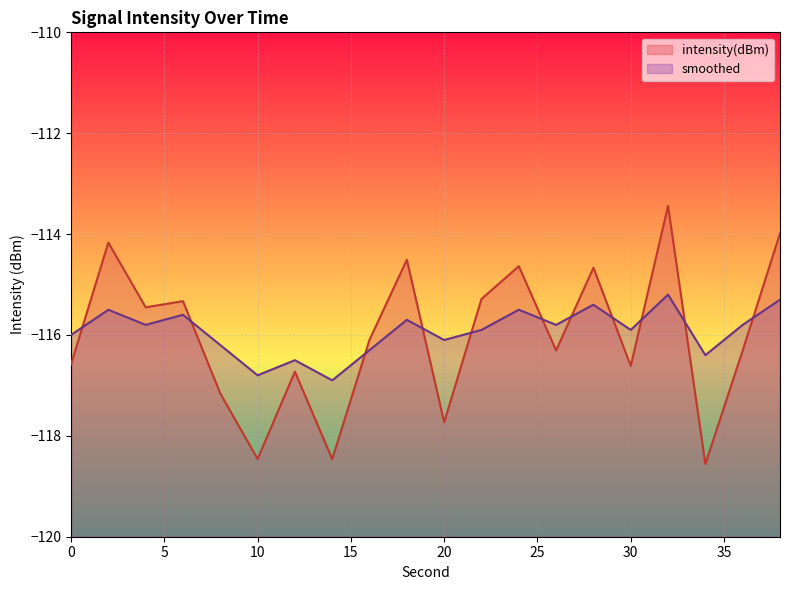

What is the greatest value displayed?

-113.4